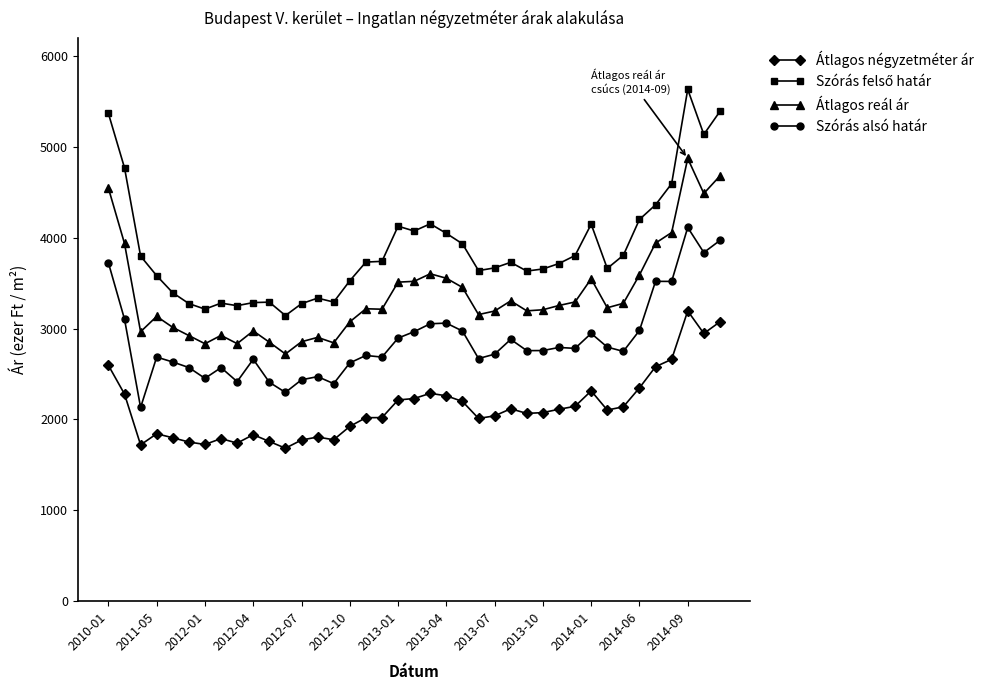

What is the value of the Átlagos négyzetméter ár point at the 34th from the left?

2348